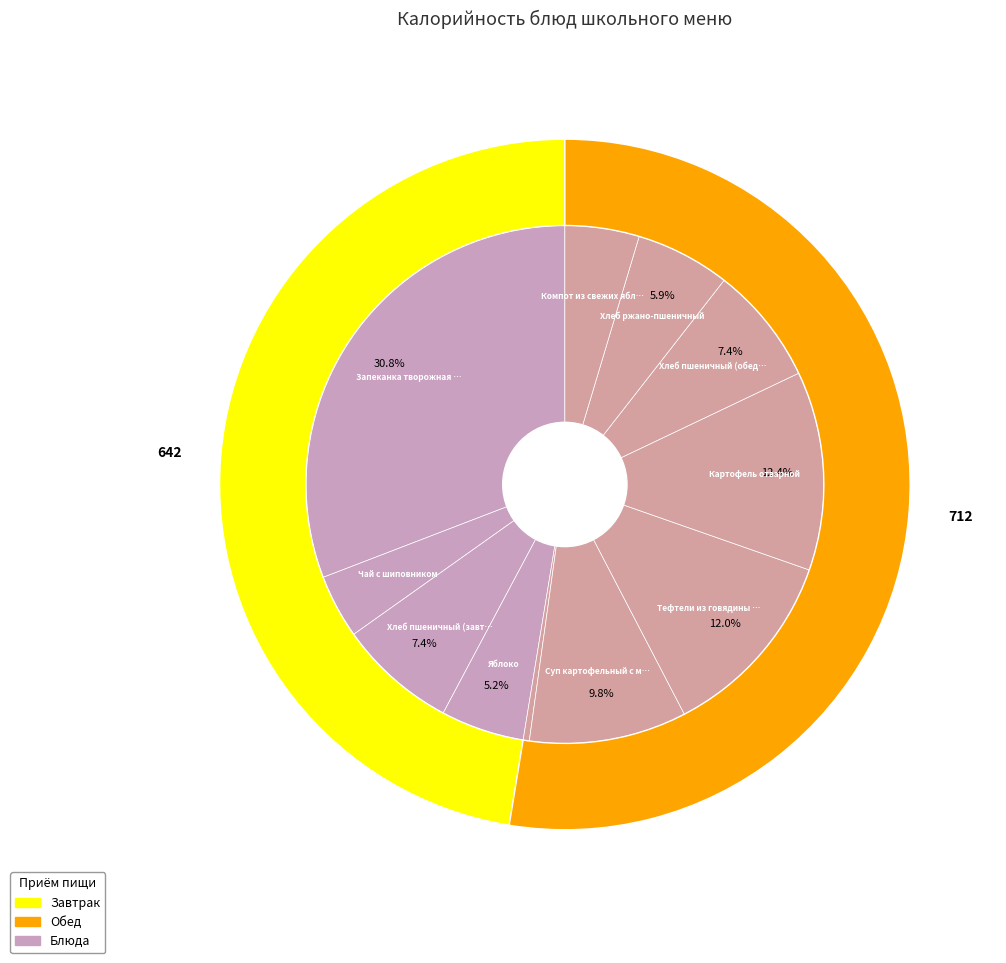

Rank the categories by value from highest to lowest.

Запеканка творожная Золотистая 150, Картофель отварной, Тефтели из говядины со свининой с соусом, Суп картофельный с мясными фрикадельками, Хлеб пшеничный (завтрак), Хлеб пшеничный (обед), Хлеб ржано-пшеничный, Яблоко, Компот из свежих яблок, Чай с шиповником, Подгарнировка из солёных огурцов